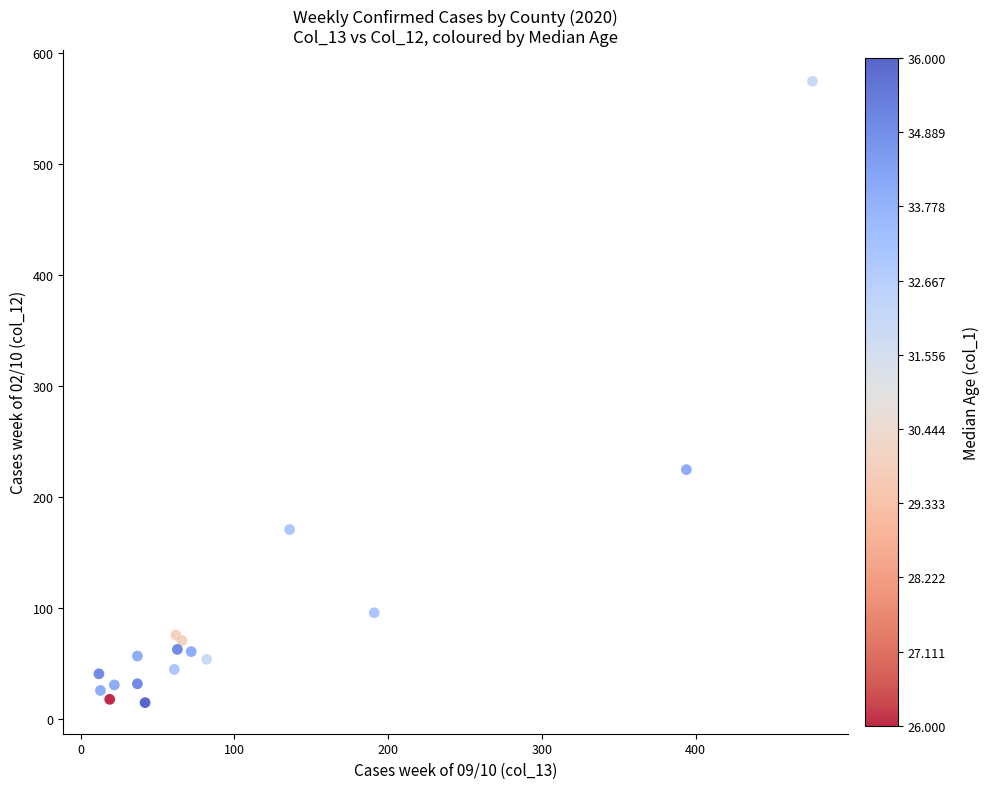

What Y value in the scatter plot is closest to 295?

225